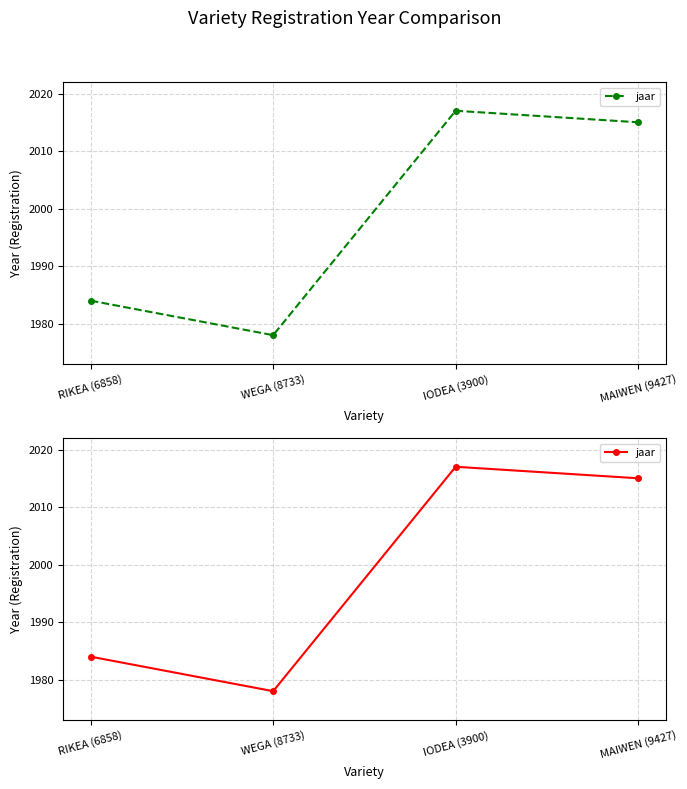

What is the label of the 1st point from the right?

MAIWEN (9427)